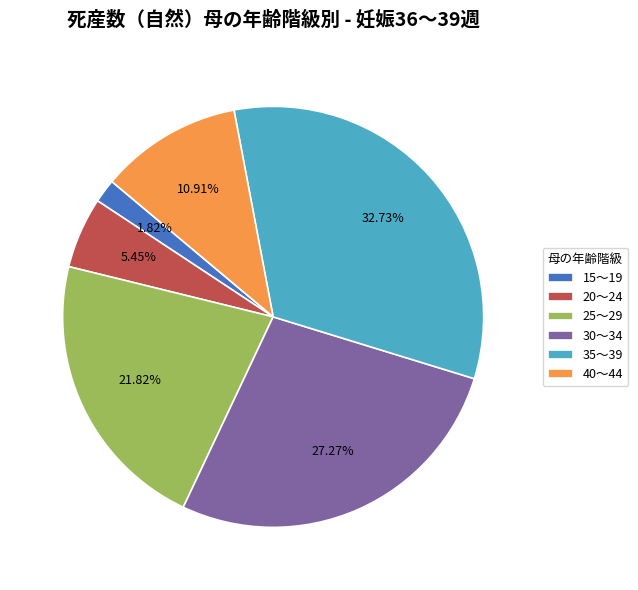

To the nearest percent, what is the combined percentage of 30～34 and 15～19?

29%